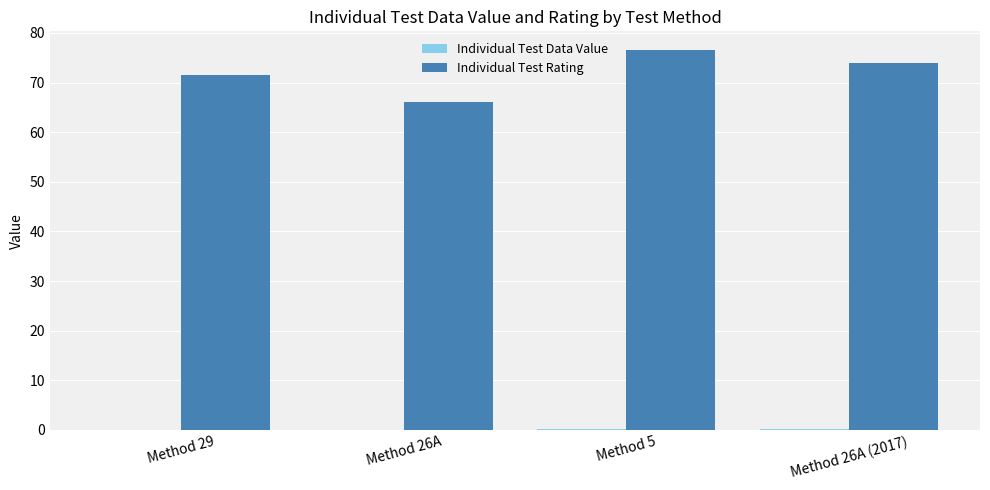

What is the total value across all series at Method 5?

76.6